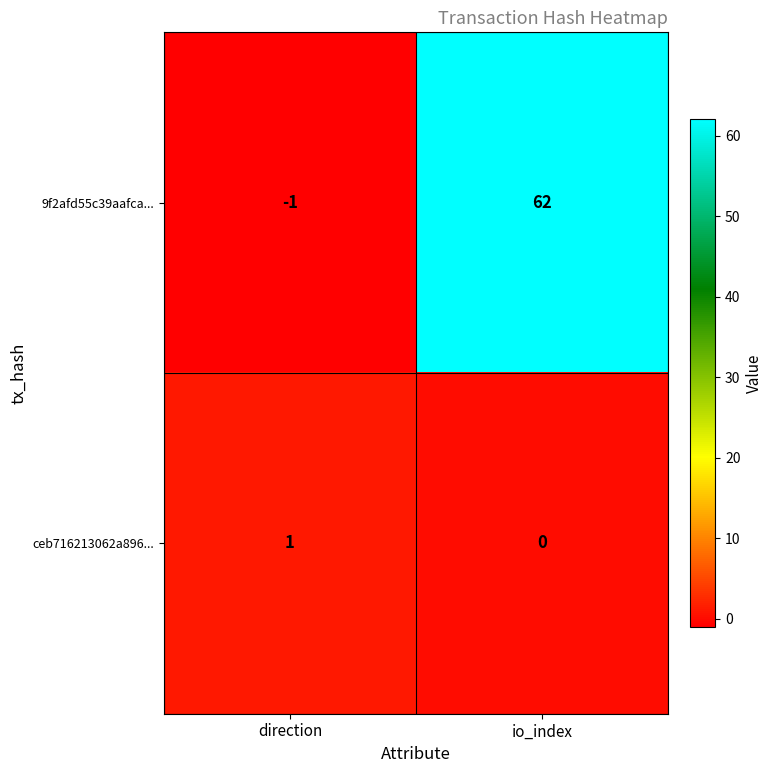

Reading left to right, transcribe all the data shown in this chart.

9f2afd55c39aafca...: -1	62
ceb716213062a896...: 1	0